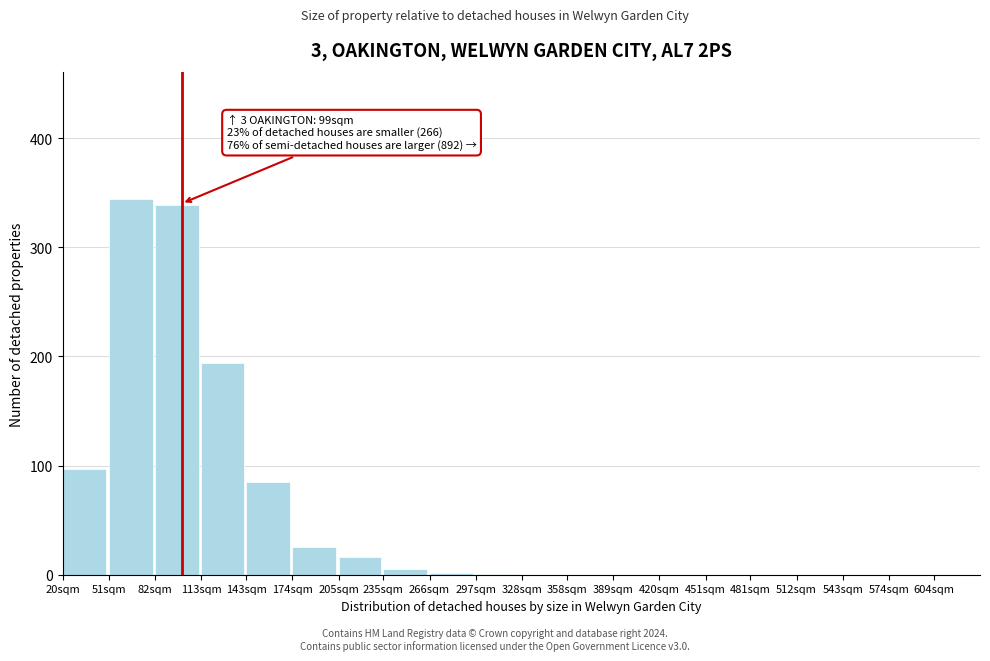

At which label is the value closest to 172?

113sqm